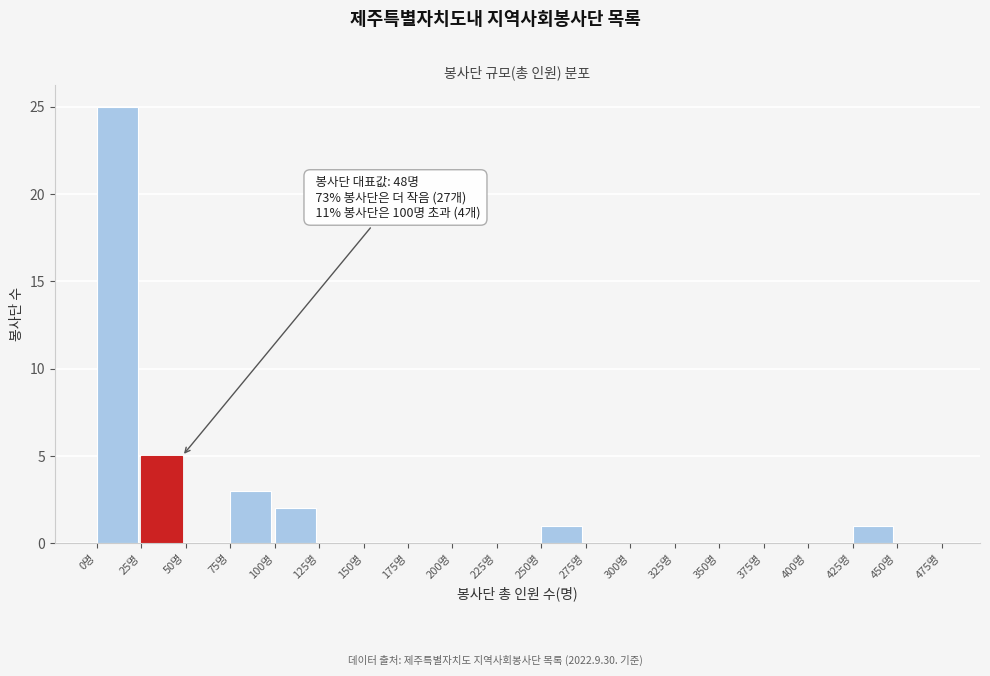

Over which range of the x-axis is the bar tallest?

0 to 25